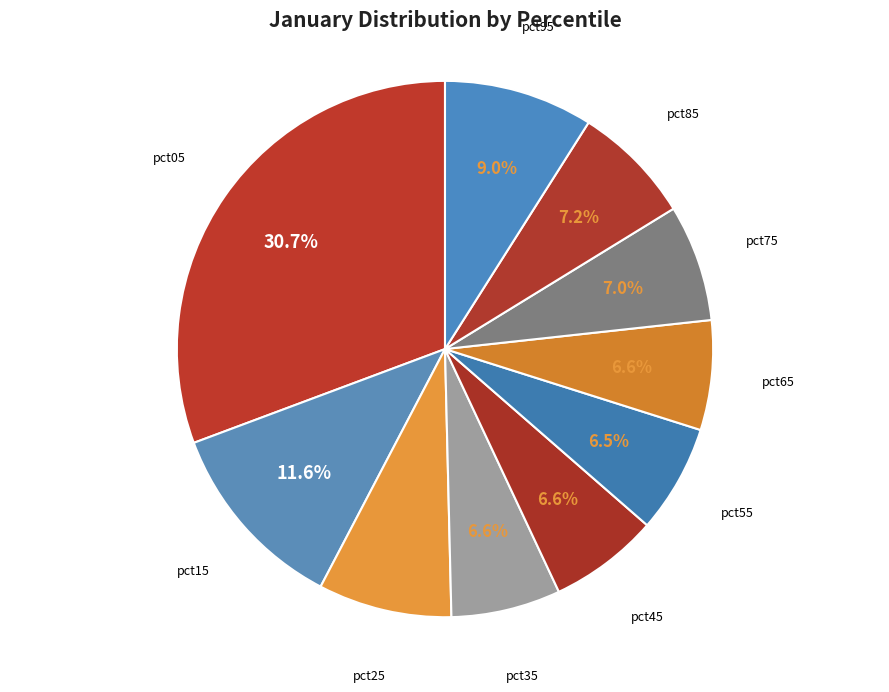

Count the number of slices in the pie.

10